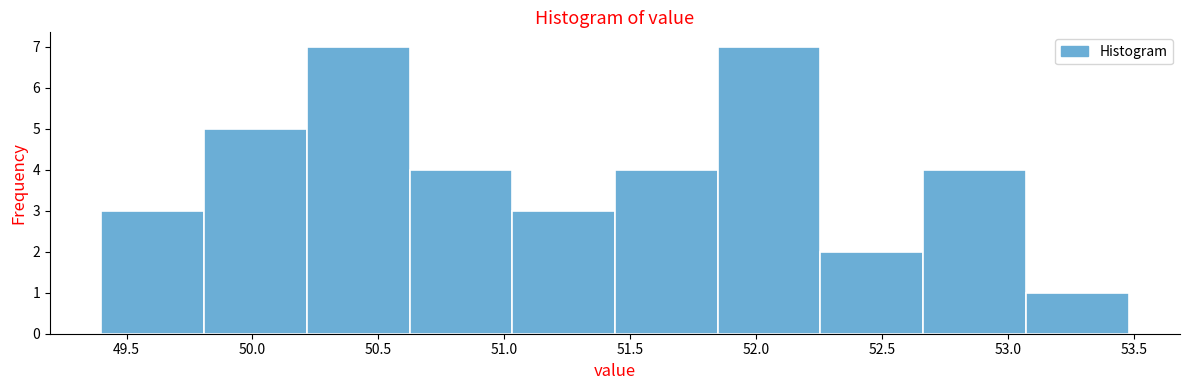

Reading left to right, transcribe this chart: for each bar, give the range it covers on the x-axis and its height. Neither the bar edges nor the heights are printed on the chart, so give them approximately, as read against the axes.

49.40 to 49.80: 3
49.80 to 50.20: 5
50.20 to 50.60: 7
50.60 to 51.05: 4
51.05 to 51.45: 3
51.45 to 51.85: 4
51.85 to 52.25: 7
52.25 to 52.65: 2
52.65 to 53.05: 4
53.05 to 53.50: 1